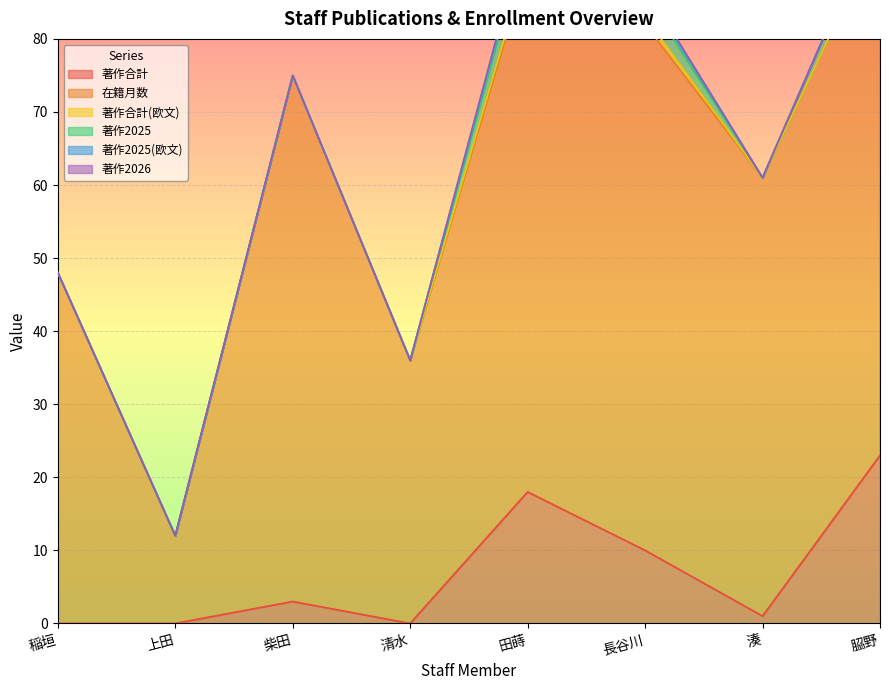

Is the value of 著作合計(欧文) at 稲垣 greater than the value of 在籍月数 at 𦚰野?

No